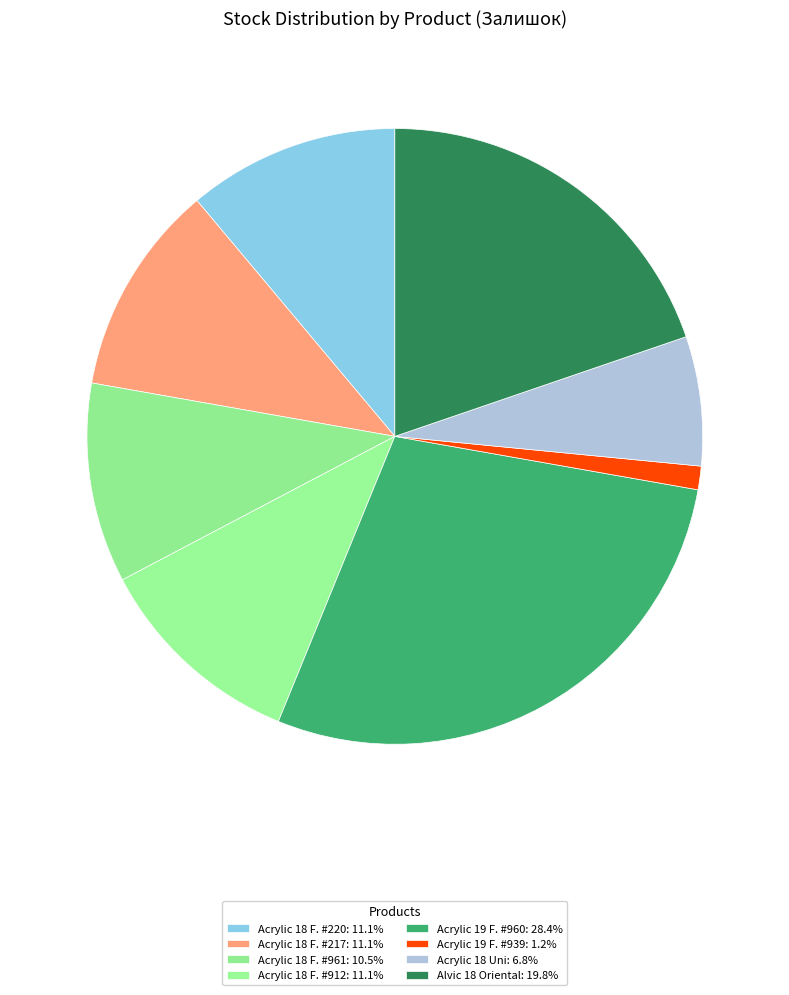

How many segments does this pie chart have?

8